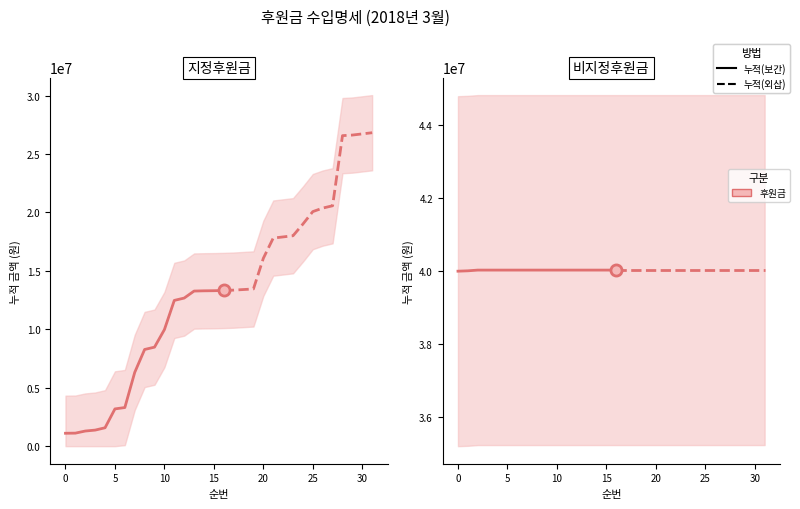

What is the difference between the maximum and second lowest values in the 비지정후원금 series?

20000